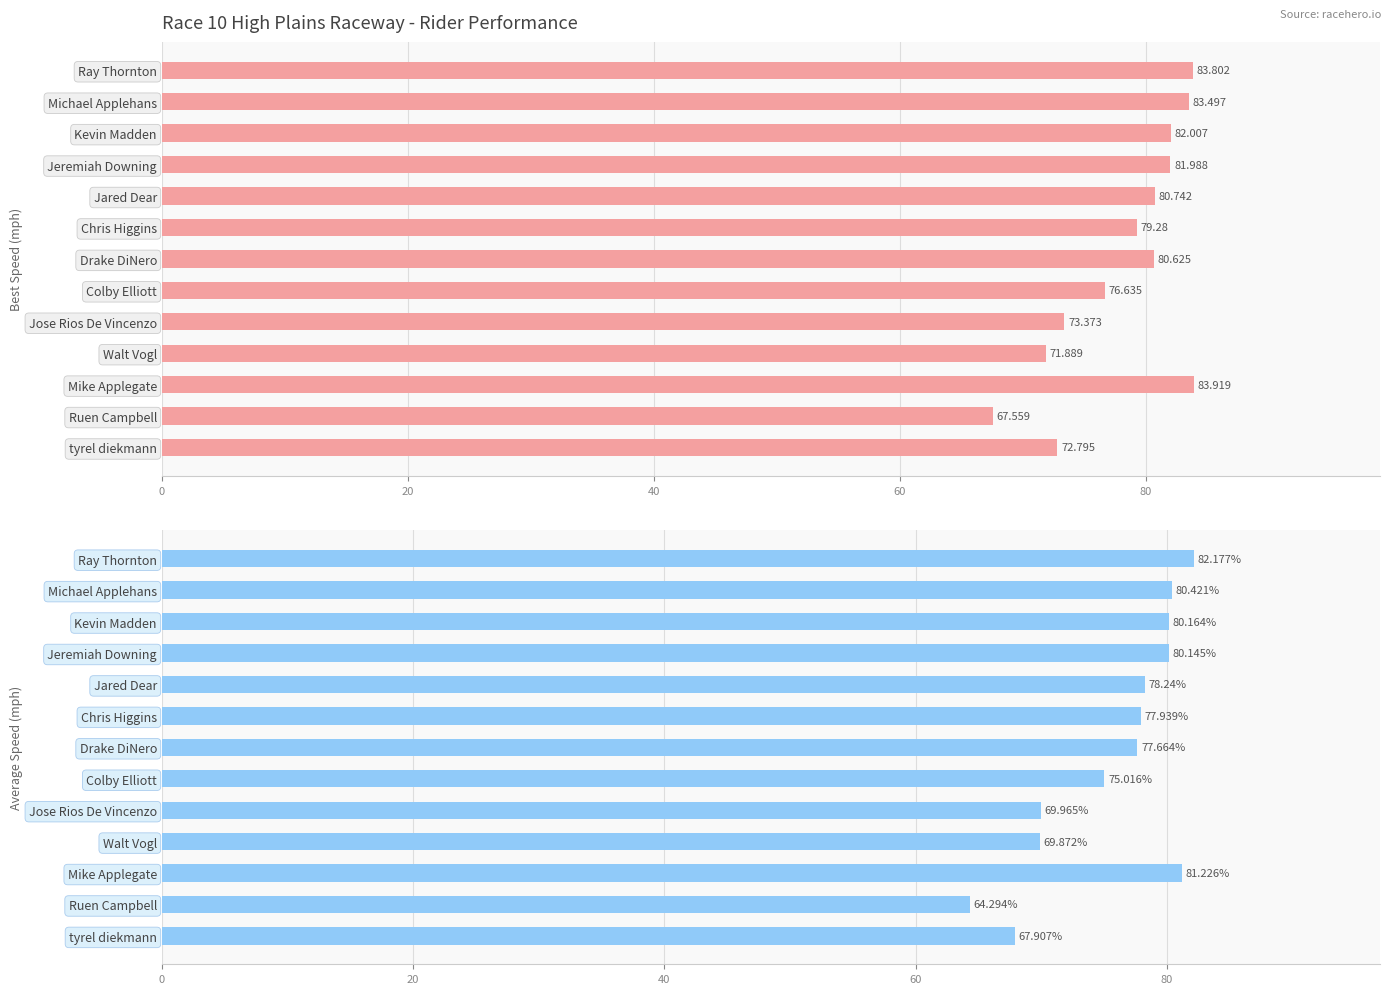

Are the bars horizontal?

Yes